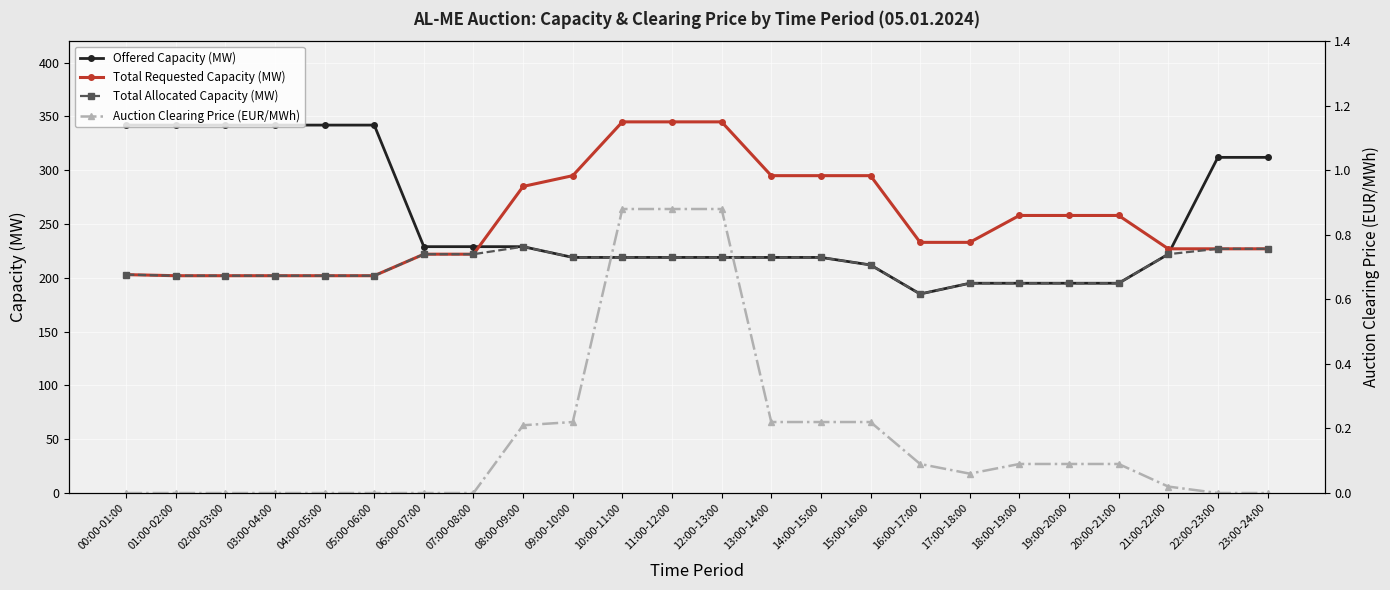

How many positive values does the Auction Clearing Price (EUR/MWh) series have?

14